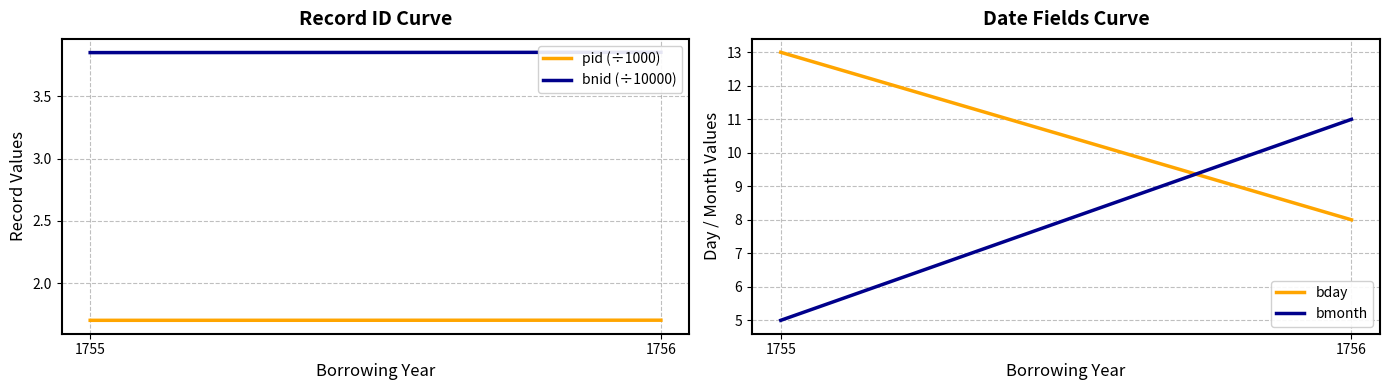

True or false: bnid (÷10000) has a value of 2.2 at 1756.

False